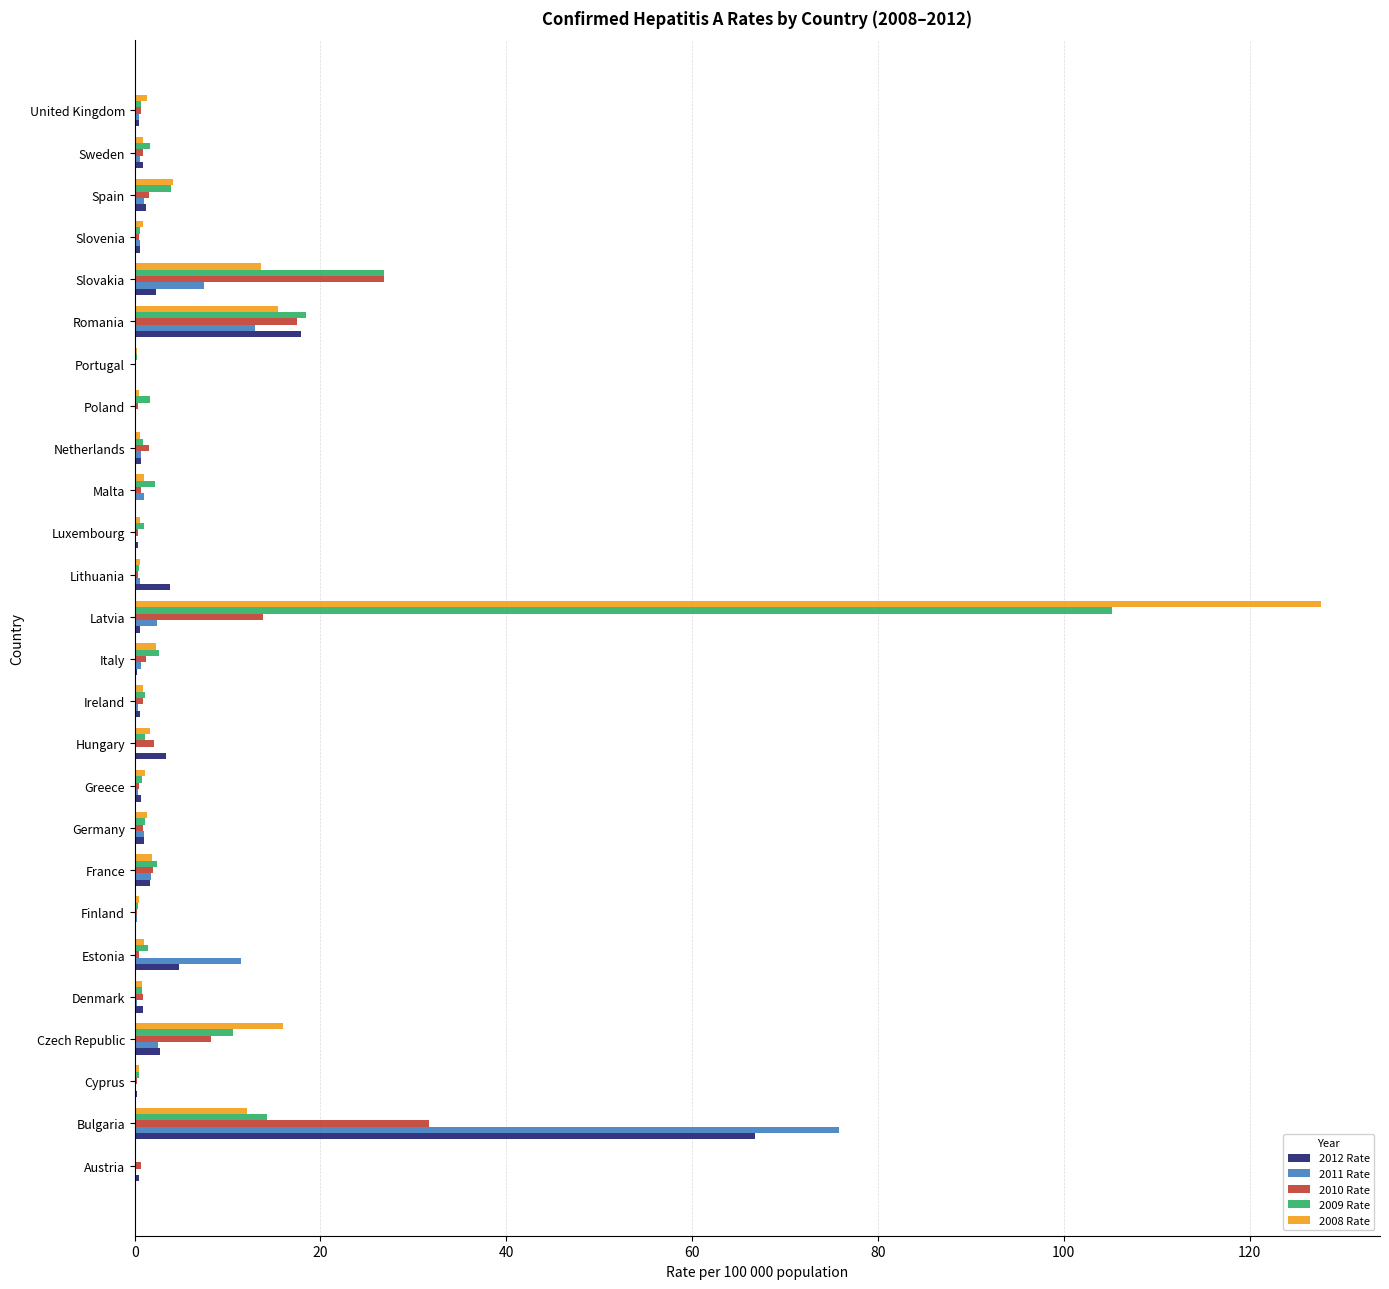

At which category is the sum across all series the highest?

Latvia